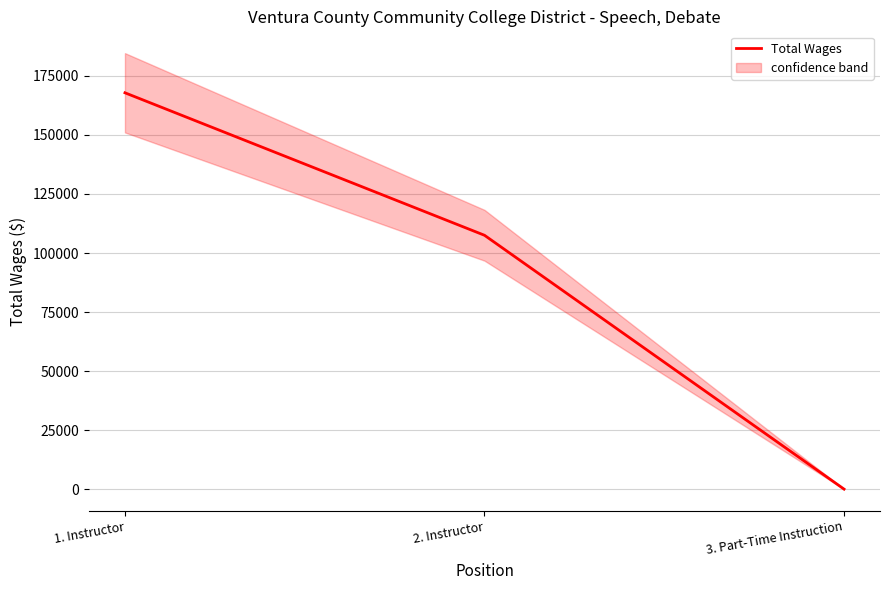

What value does the data have at 2. Instructor?

107504